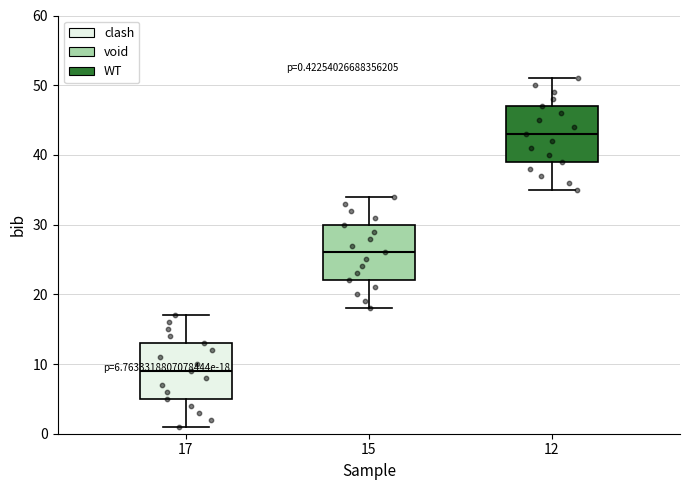

Which box has the highest median line?

12